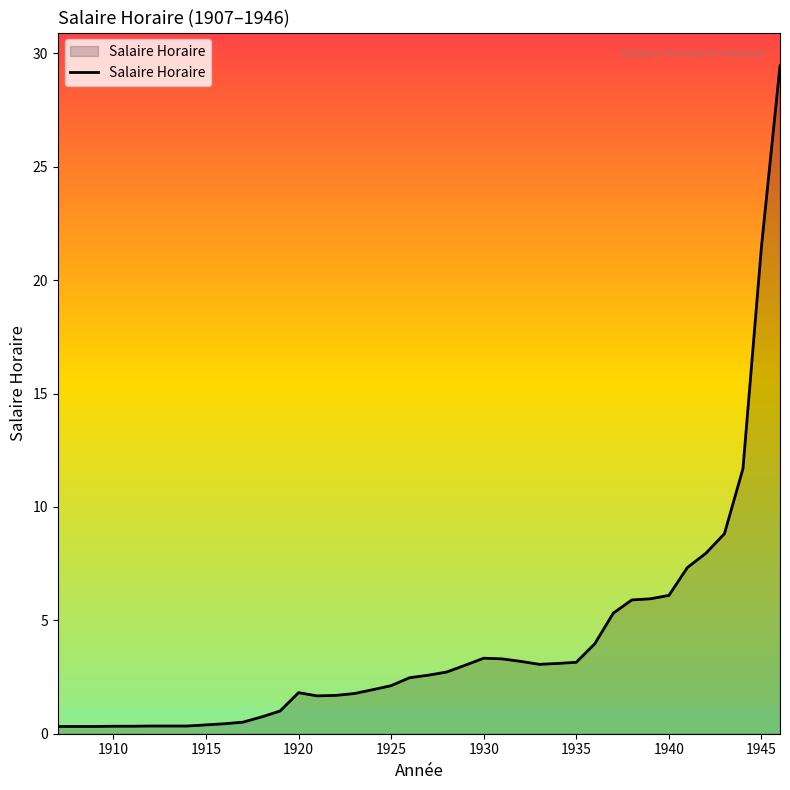

What is the difference between the maximum and minimum values?

29.1